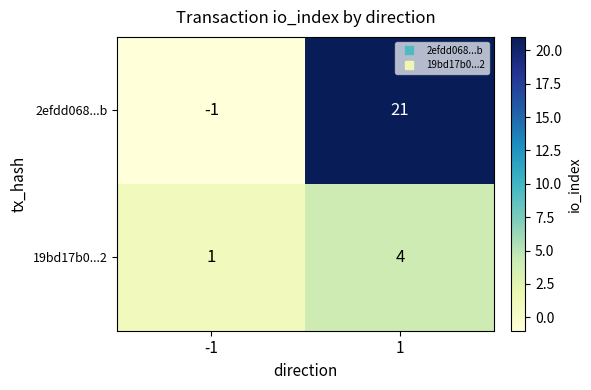

Which series has the largest range (max minus min)?

2efdd068...b